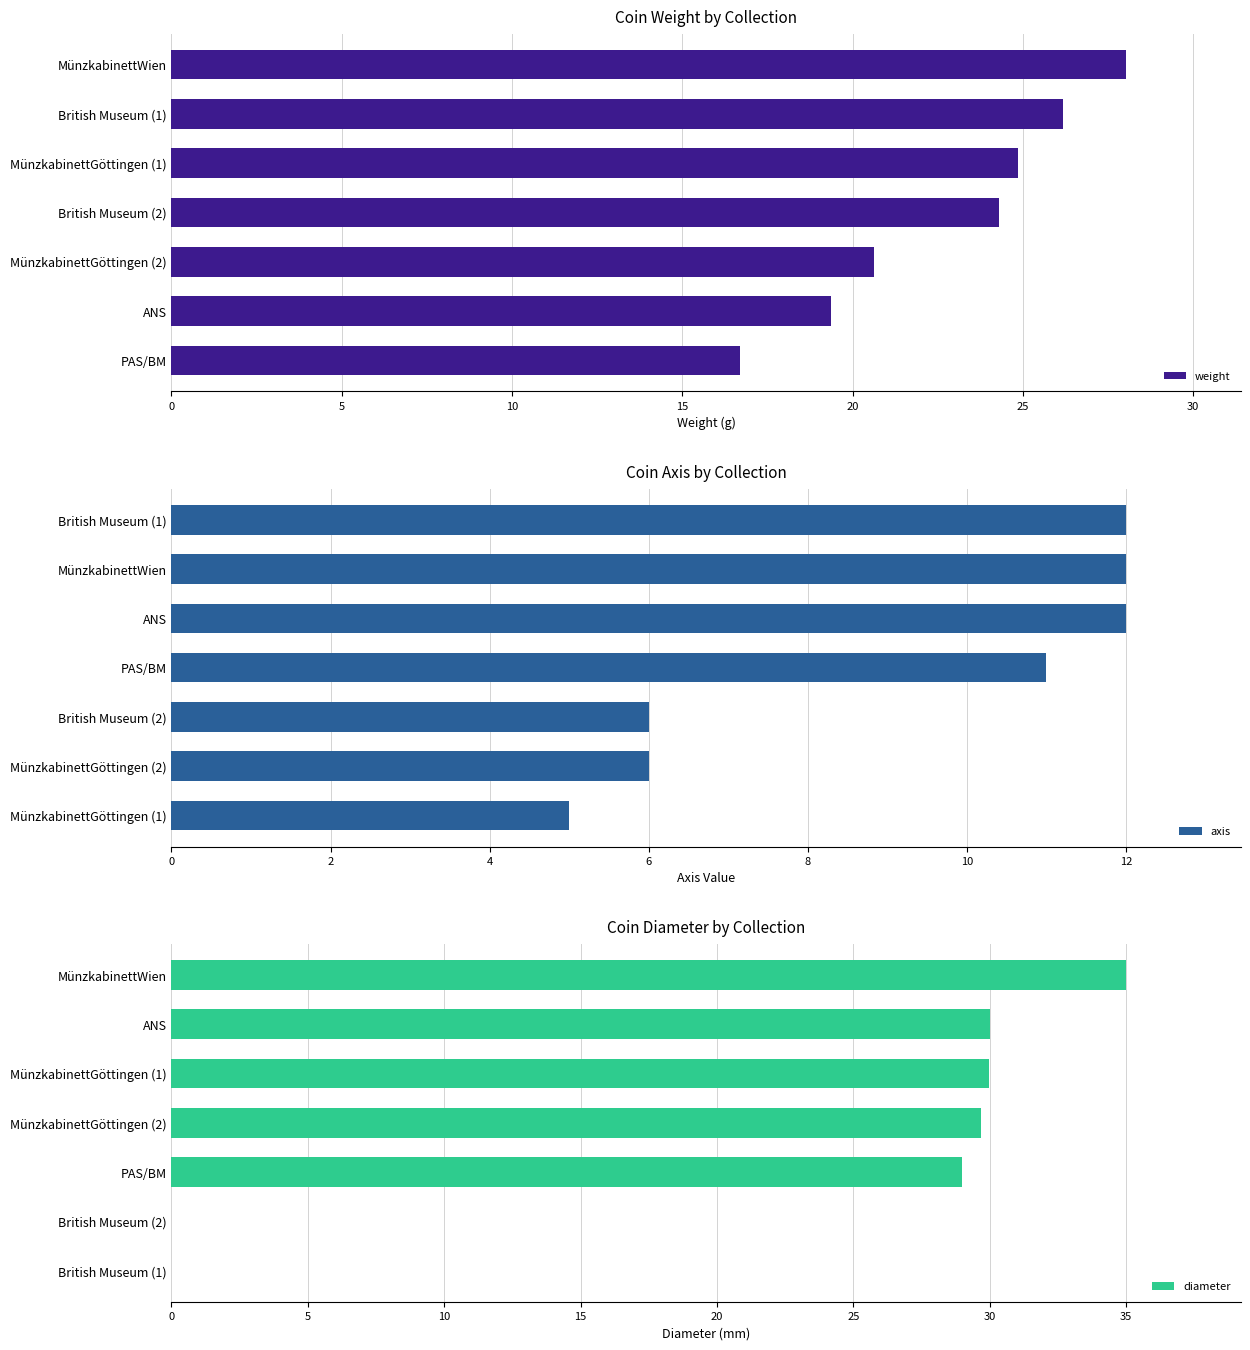

Where is weight nearest to the value 22?

MünzkabinettGöttingen (2)